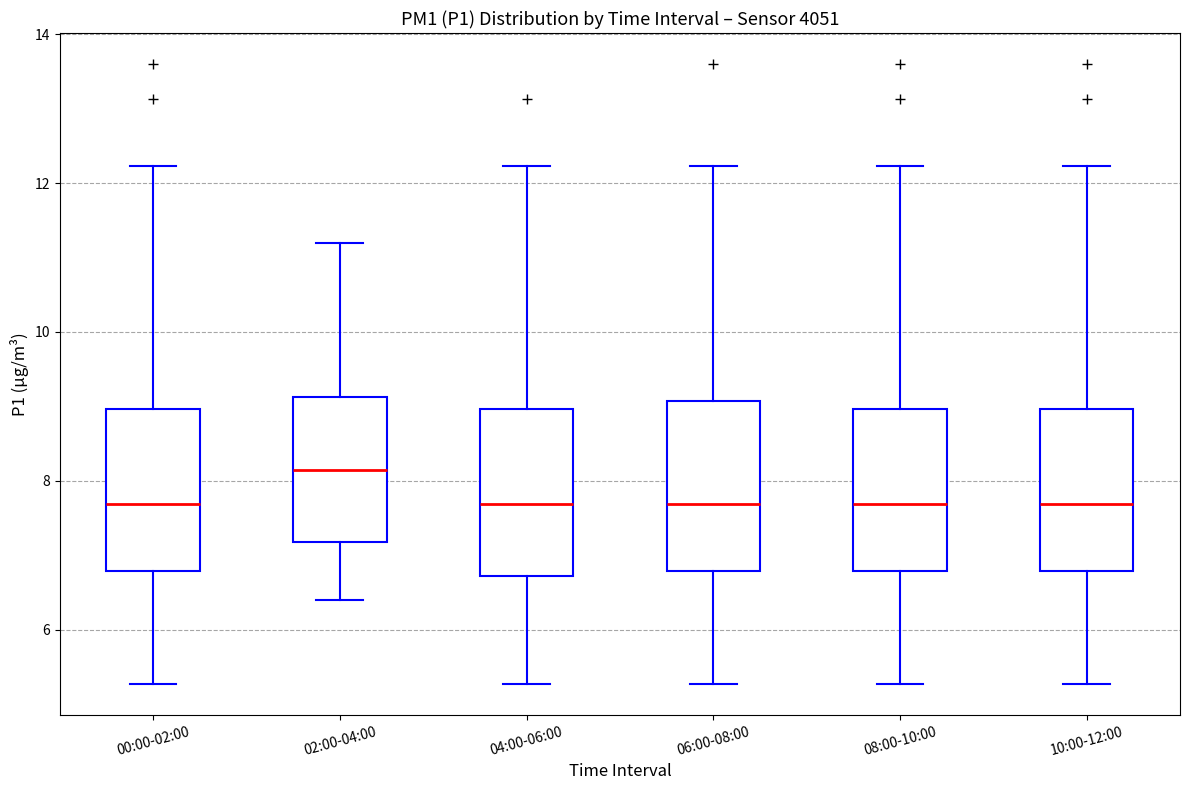

Reading left to right, transcribe this box plot: for each box, give where its median line is, the range the box spans, and where its two whiskers end, as read against the y-axis. The values are not printed on the chart, so give them approximately, as read against the axis.

00:00-02:00: median 7.6, box 6.8 to 9.0, whiskers 5.2 to 12.2
02:00-04:00: median 8.2, box 7.2 to 9.2, whiskers 6.4 to 11.2
04:00-06:00: median 7.6, box 6.8 to 9.0, whiskers 5.2 to 12.2
06:00-08:00: median 7.6, box 6.8 to 9.0, whiskers 5.2 to 12.2
08:00-10:00: median 7.6, box 6.8 to 9.0, whiskers 5.2 to 12.2
10:00-12:00: median 7.6, box 6.8 to 9.0, whiskers 5.2 to 12.2